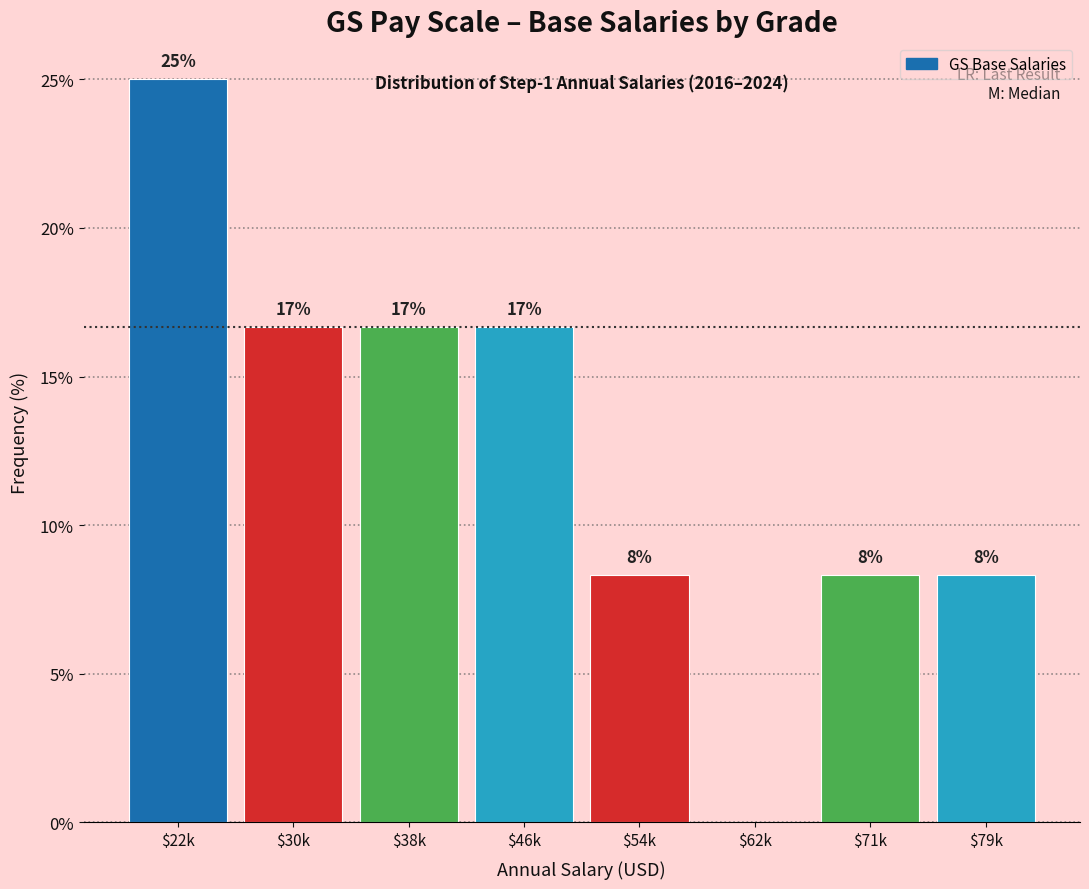

Are the bars horizontal?

No